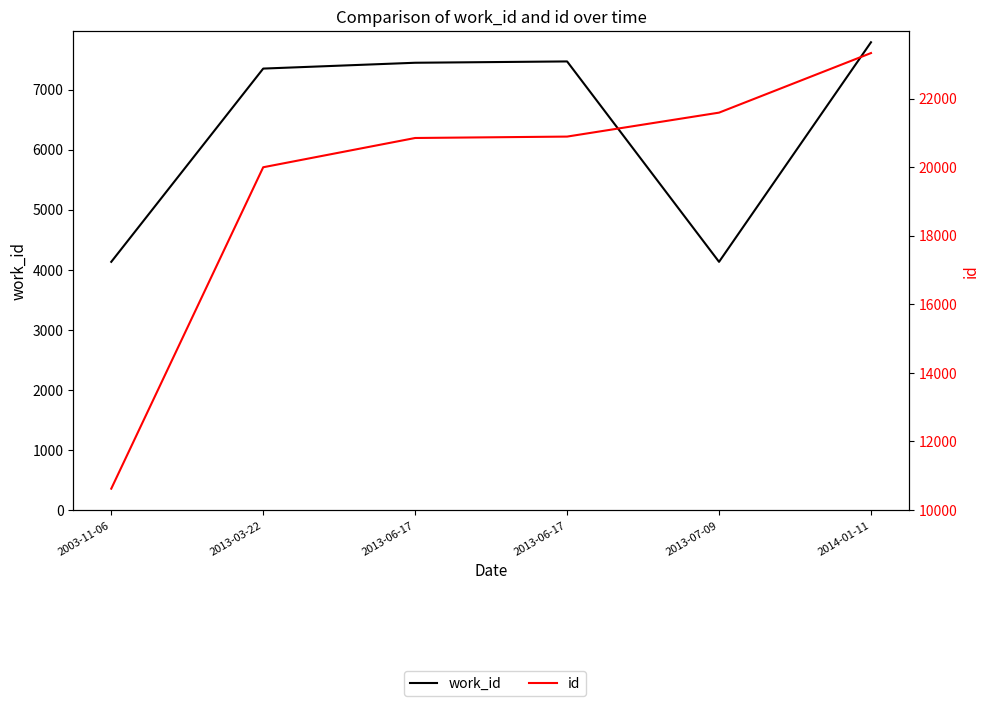

What is the value of the work_id point at the 1st from the left?

4136